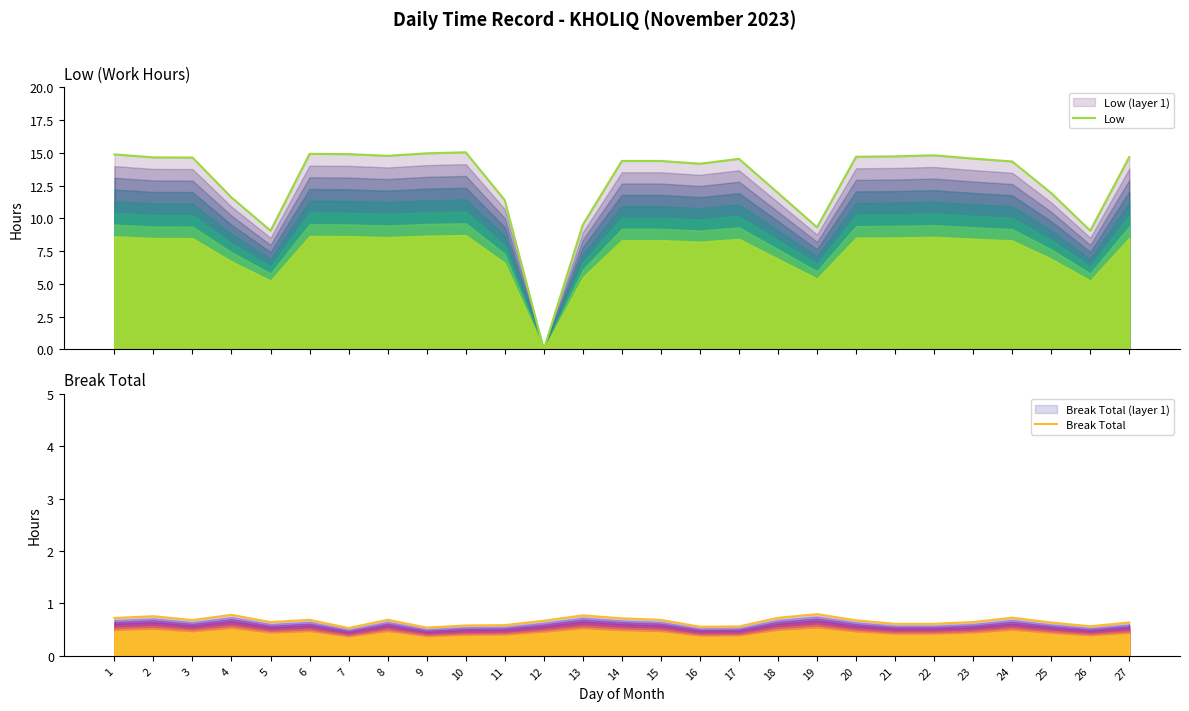

At which category is the sum across all series the highest?

10